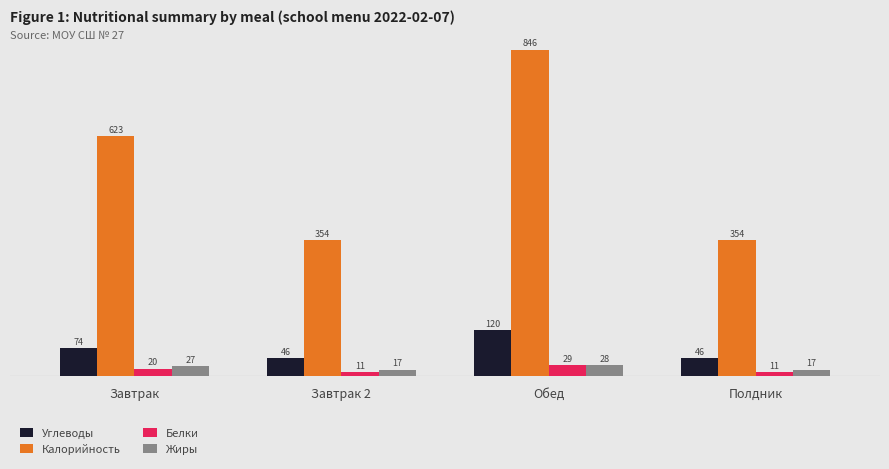

What are all the series names shown in the legend?

Углеводы, Калорийность, Белки, Жиры